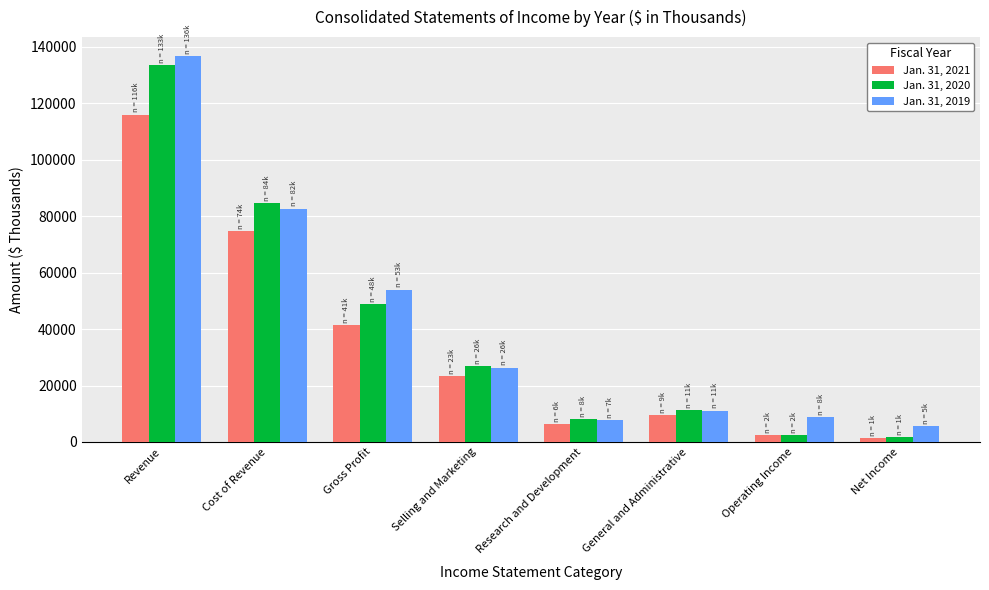

What is the value of the Jan. 31, 2019 bar at the 5th from the left?

7813